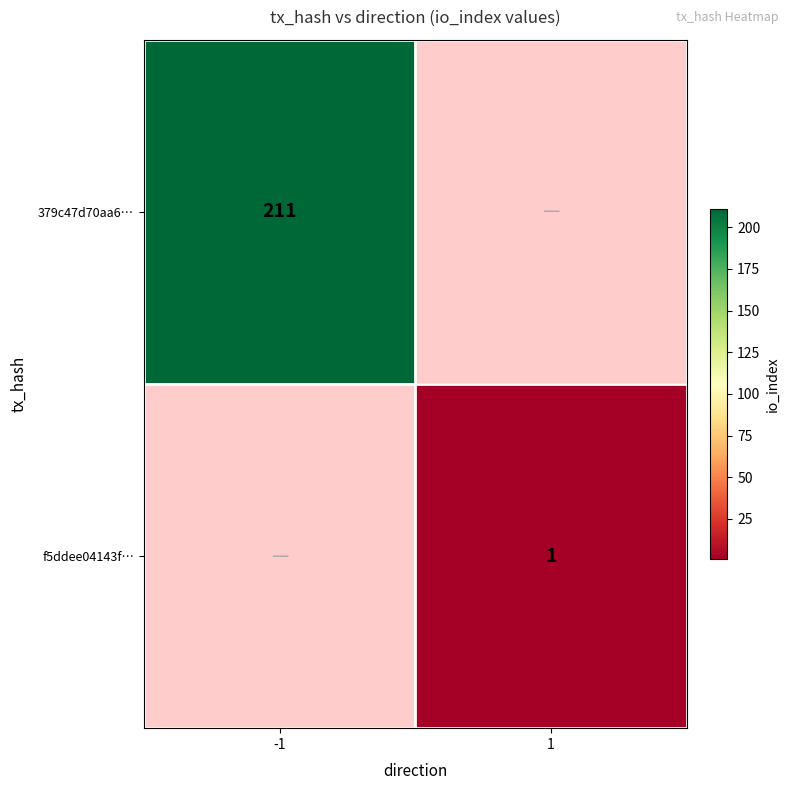

True or false: 379c47d70aa6… has a value of 369.1 at -1.

False